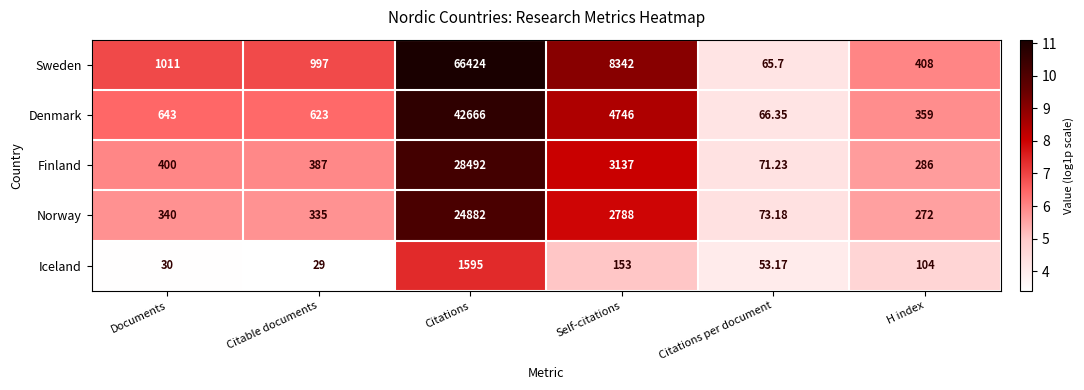

At Citations per document, list the series in order from largest to smallest.

Norway, Finland, Denmark, Sweden, Iceland